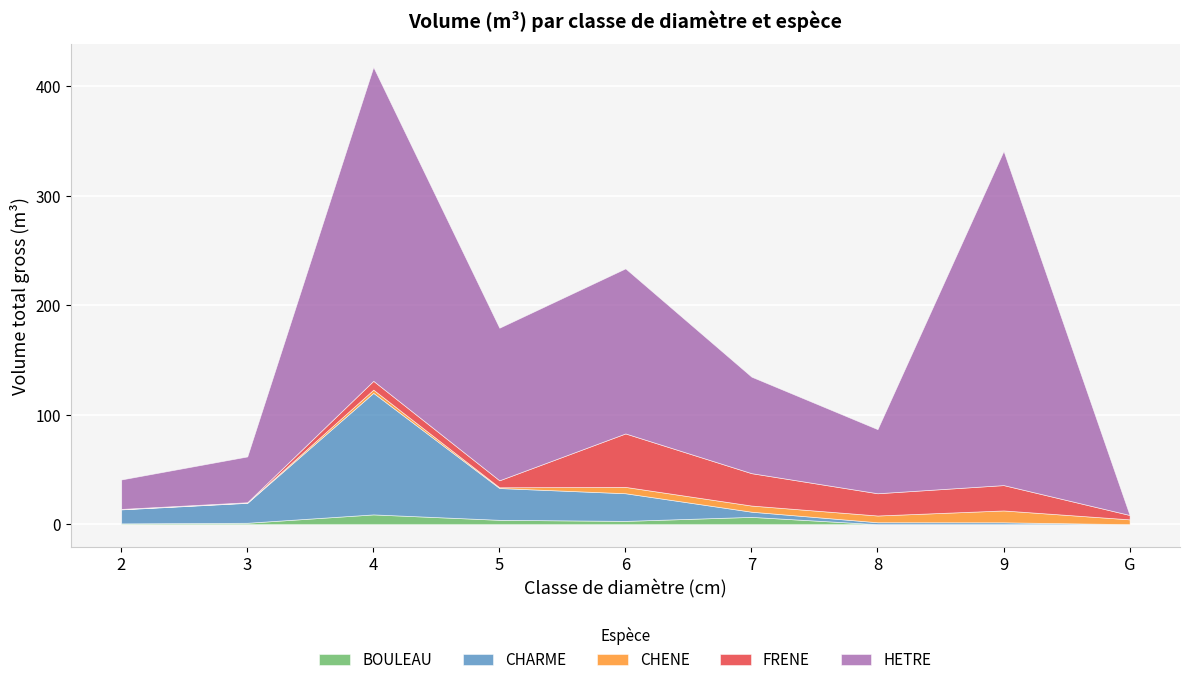

At which category is the sum across all series the highest?

4